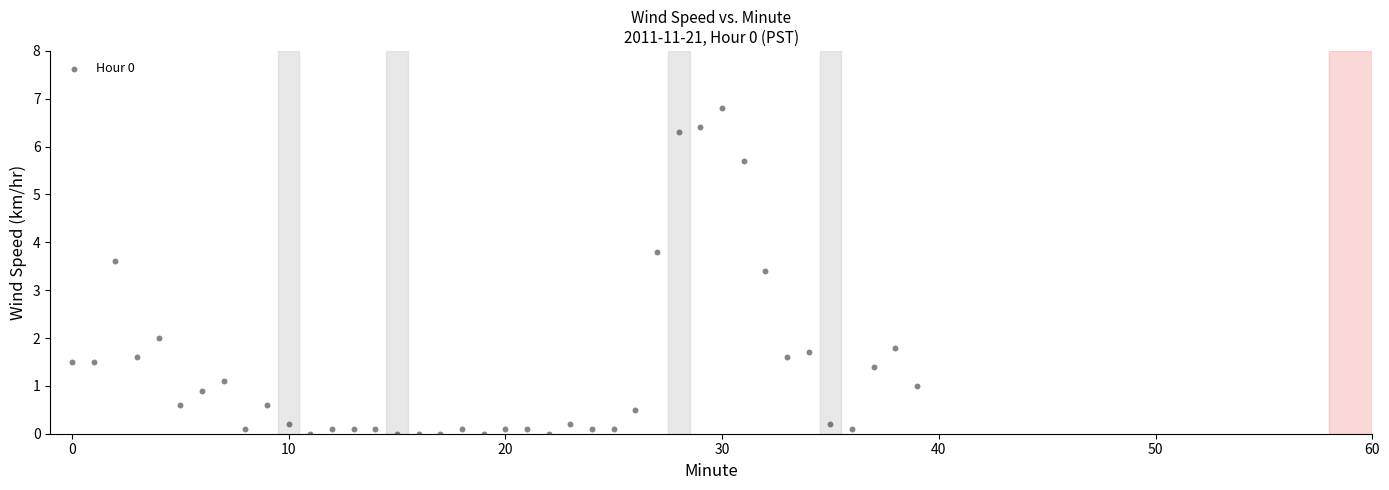

What Y value in the scatter plot is closest to 3?

3.4